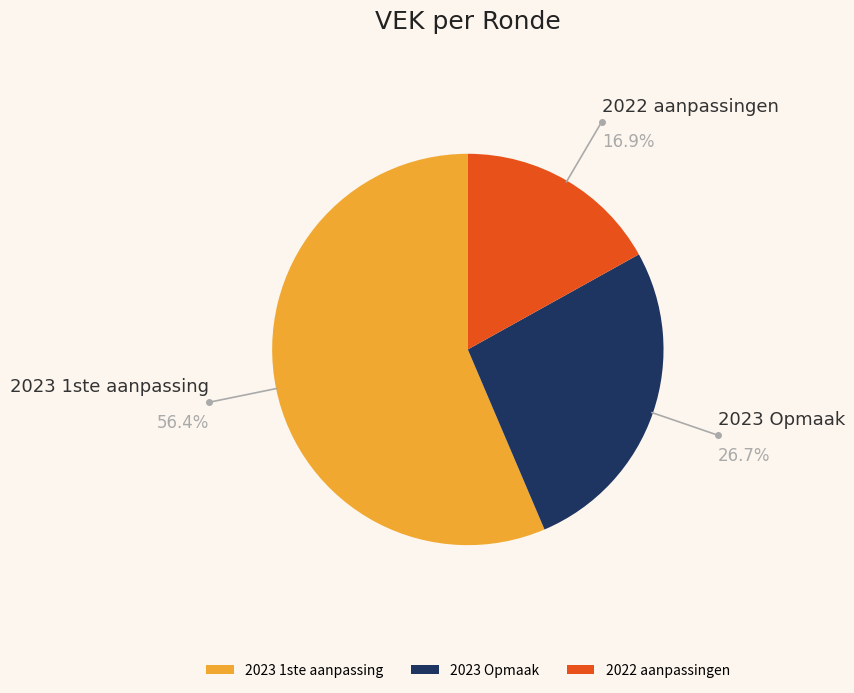

Between 2023 1ste aanpassing and 2023 Opmaak, which is larger?

2023 1ste aanpassing